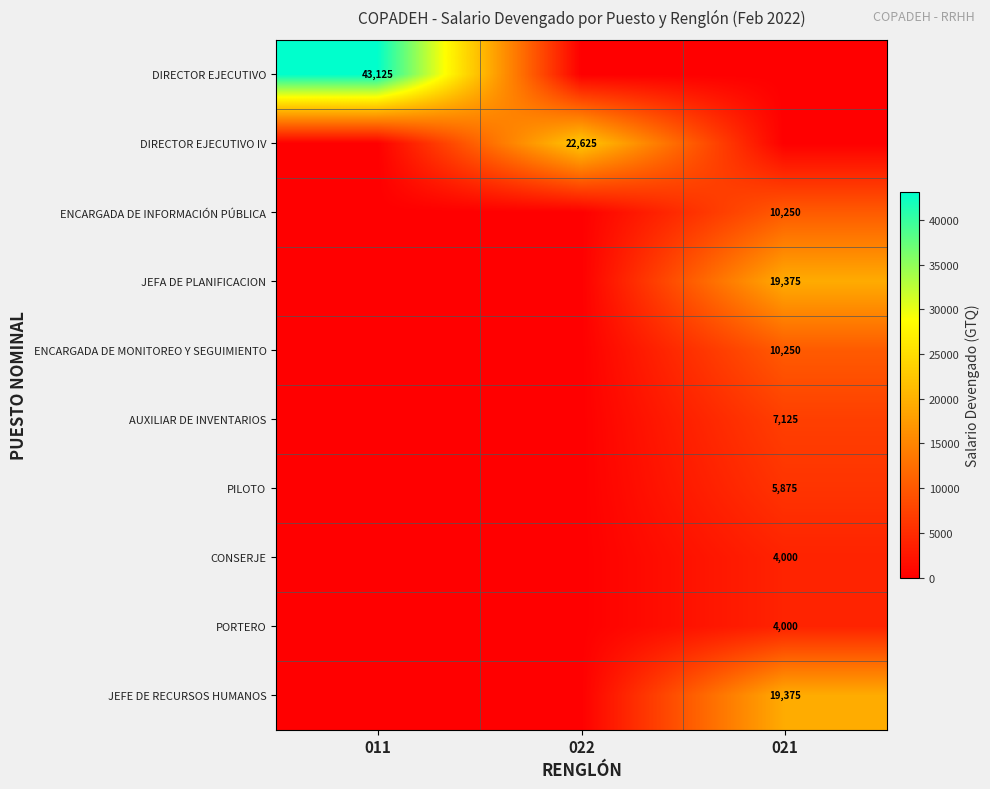

Is the value of JEFA DE PLANIFICACION at 021 greater than the value of DIRECTOR EJECUTIVO IV at 022?

No